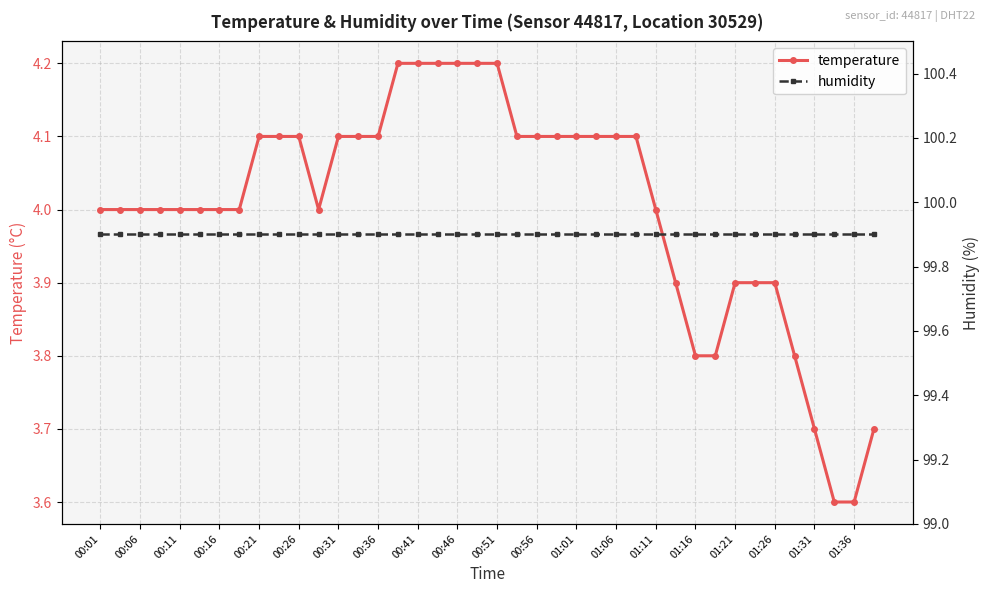

True or false: temperature has a value of 1.2 at 01:11.

False